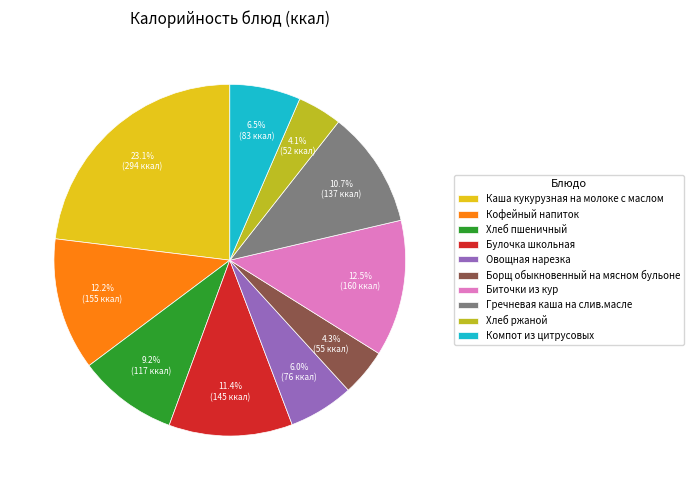

Count the number of slices in the pie.

10